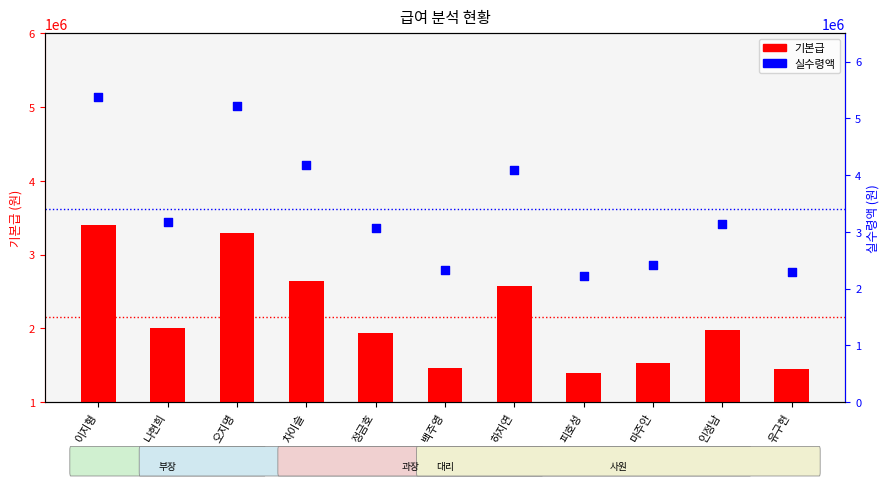

At how many categories does at least one series exceed 1778555?

11